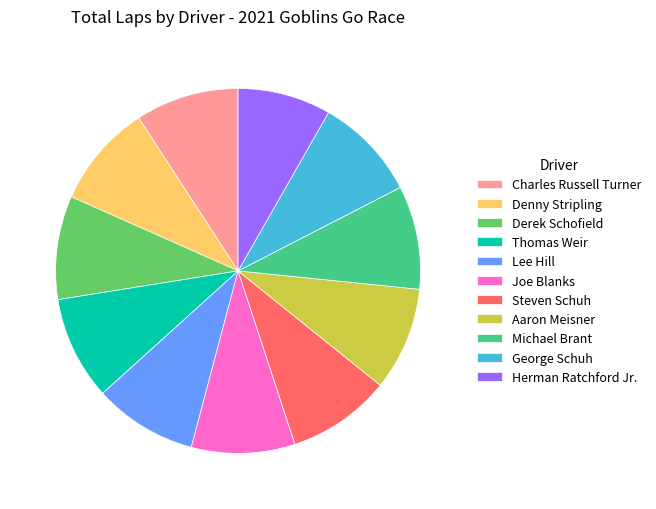

True or false: Herman Ratchford Jr. accounts for 8% of the total.

True